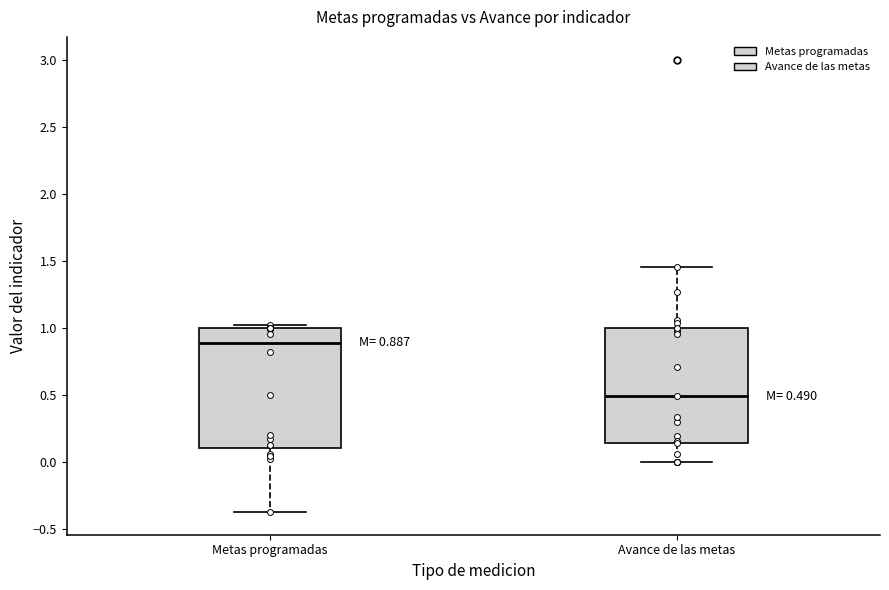

Which box's median line is the lowest?

Avance de las metas